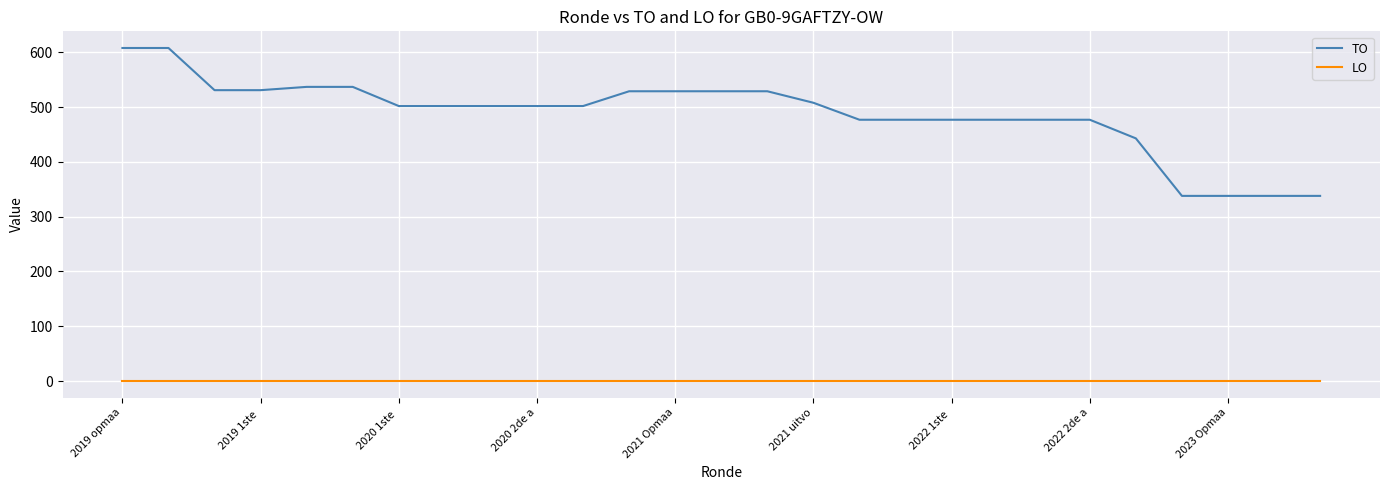

What is the maximum value for TO?

608